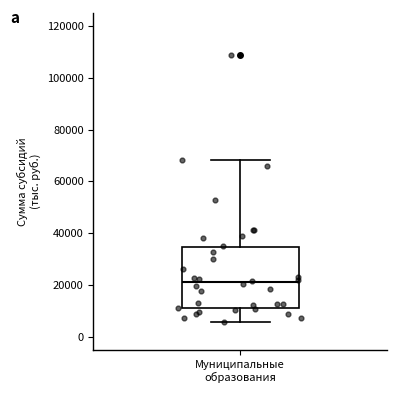

Where does the median line of the box for Муниципальные образования sit on the y-axis? The values are not printed on the chart, so give them approximately, as read against the axis.

22000